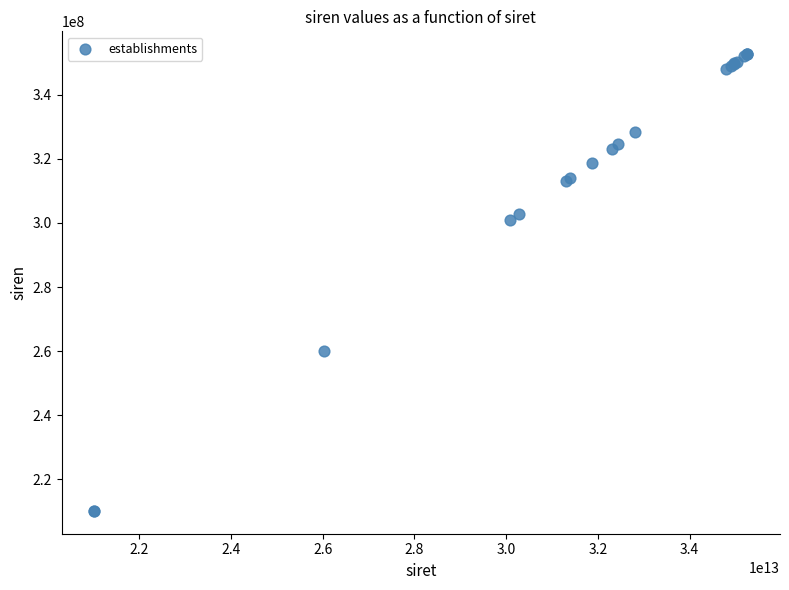

What Y value in the scatter plot is closest to 281401629?

300942752